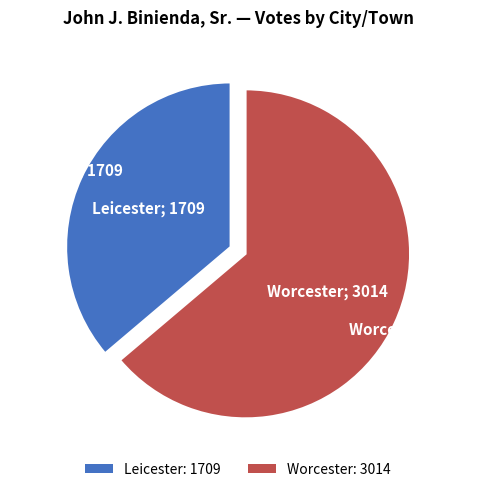

Does any single category account for the majority?

Yes